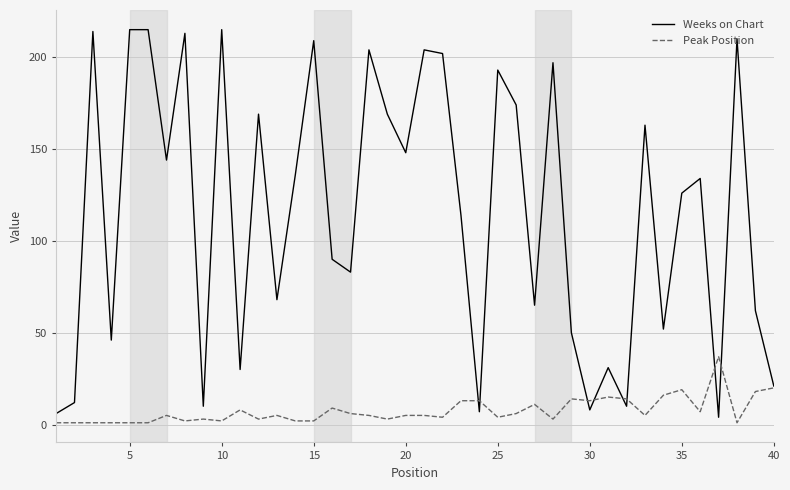

Which series has the largest total across all categories?

Weeks on Chart